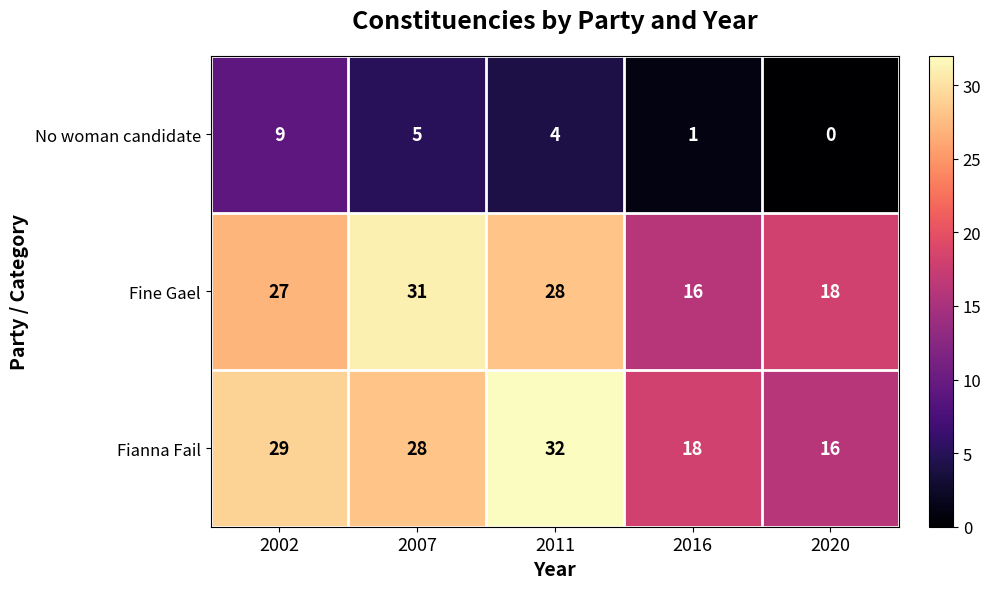

What value does the Fianna Fail series have at 2007?

28